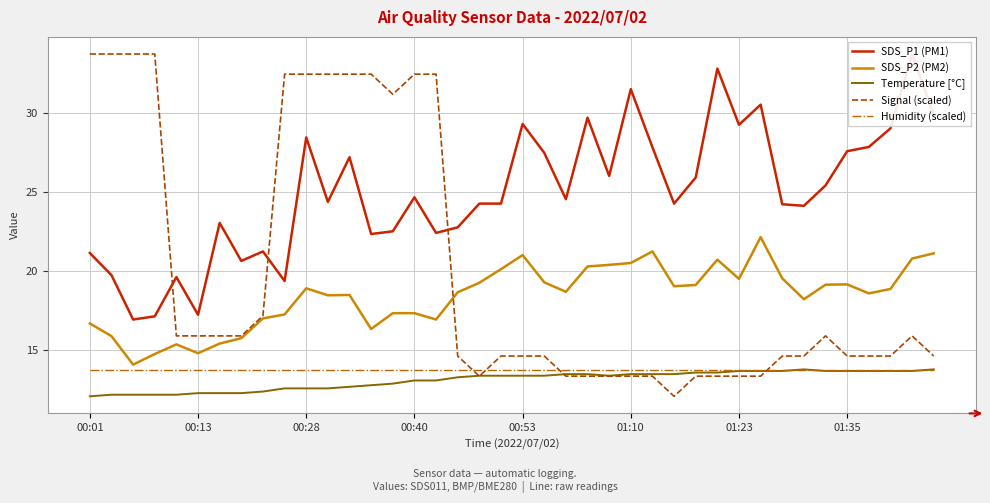

True or false: Signal (scaled) and SDS_P2 (PM2) cross at least once.

True